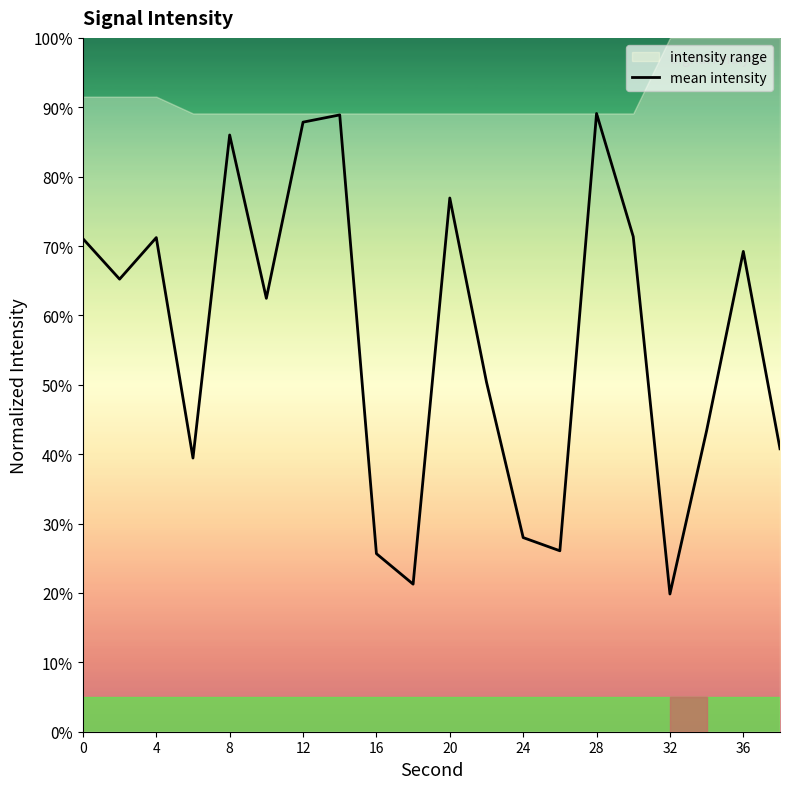

The mean intensity series shows 28.0 at 24. True or false?

True